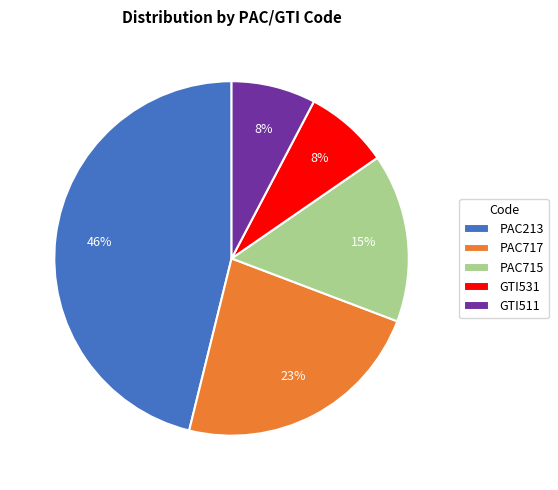

To the nearest percent, what is the average slice percentage?

20%